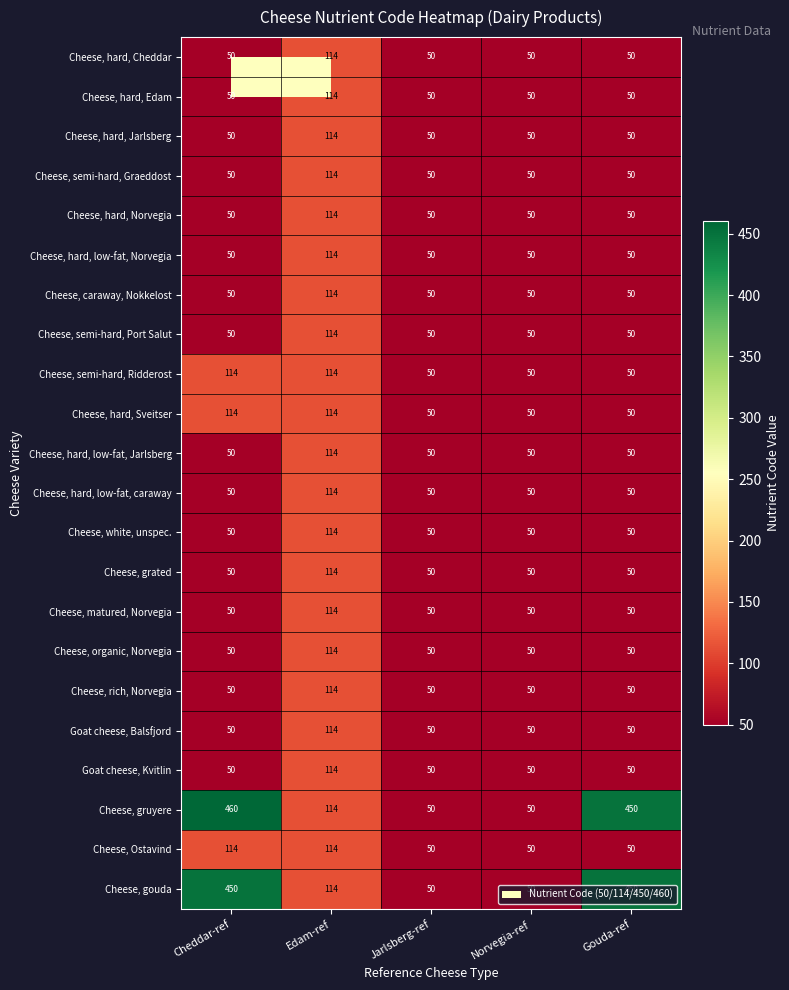

What is the sum of all Cheese, hard, Norvegia values?

314